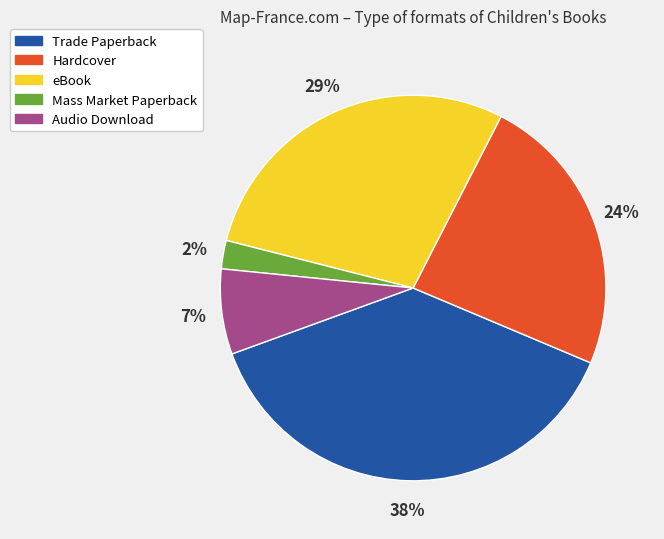

Which has a higher value, Trade Paperback or Mass Market Paperback?

Trade Paperback